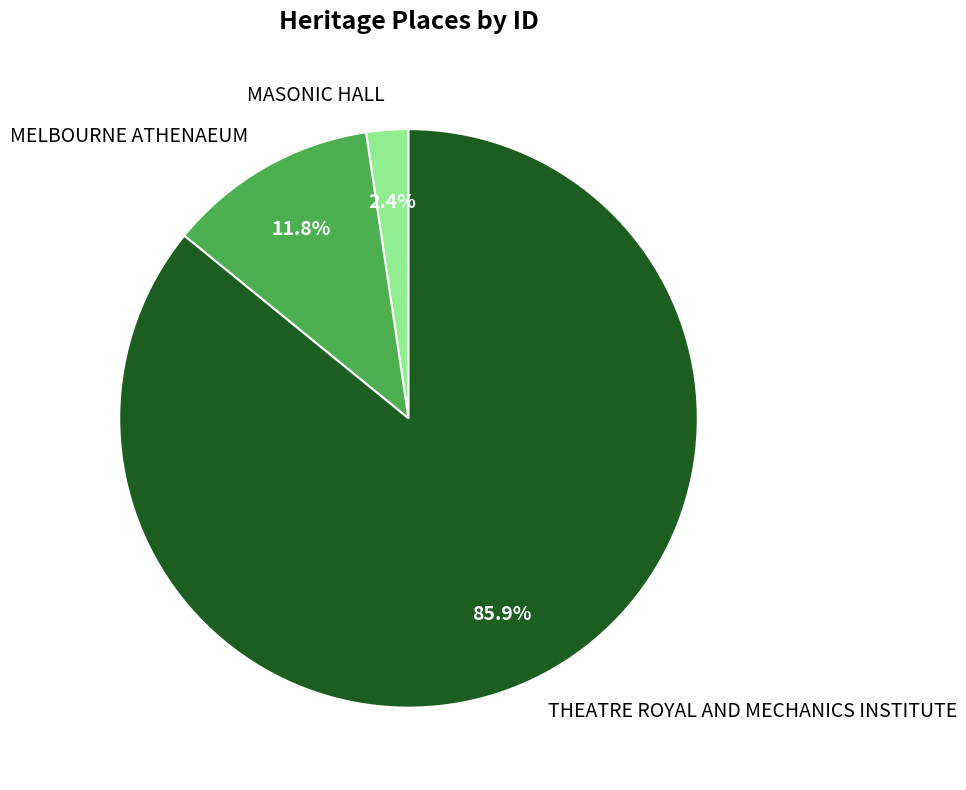

To the nearest percent, what portion does MELBOURNE ATHENAEUM represent?

12%